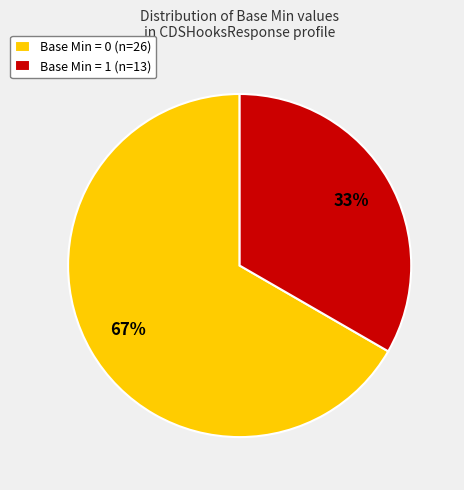

Is it true that Base Min = 0 (n=26) is 55% of the pie?

False